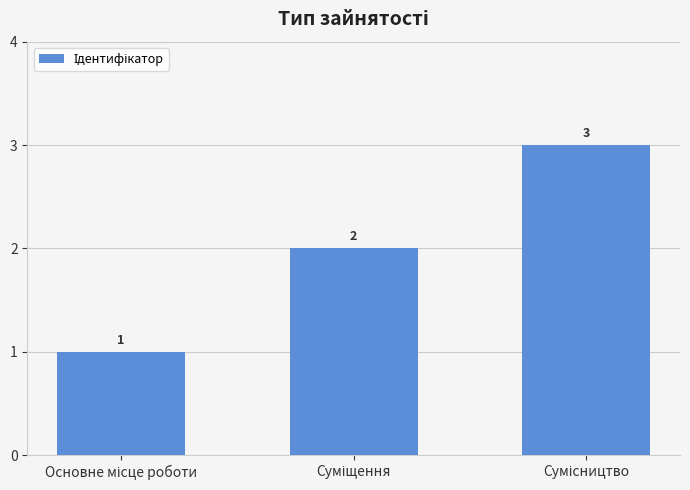

How many values are between 1 and 3?

3